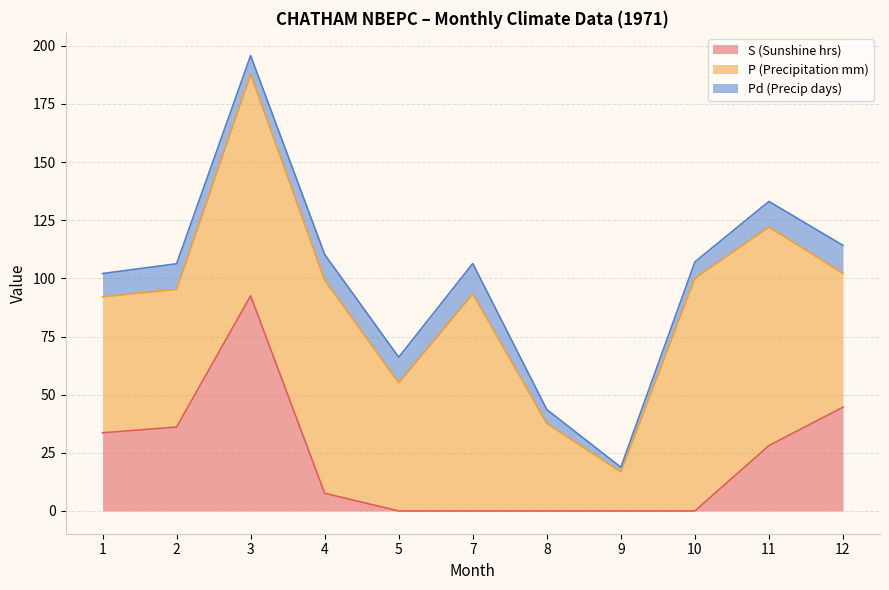

How many interior local valleys does the Pd (Precip days) series have?

2